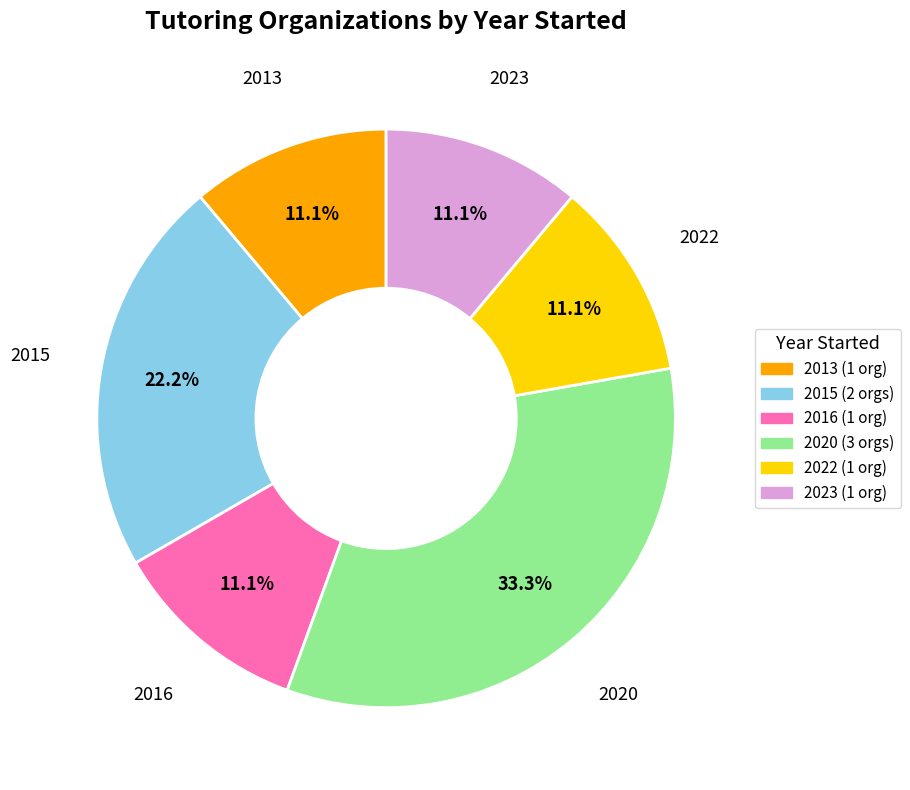

Is there a majority slice in this chart?

No